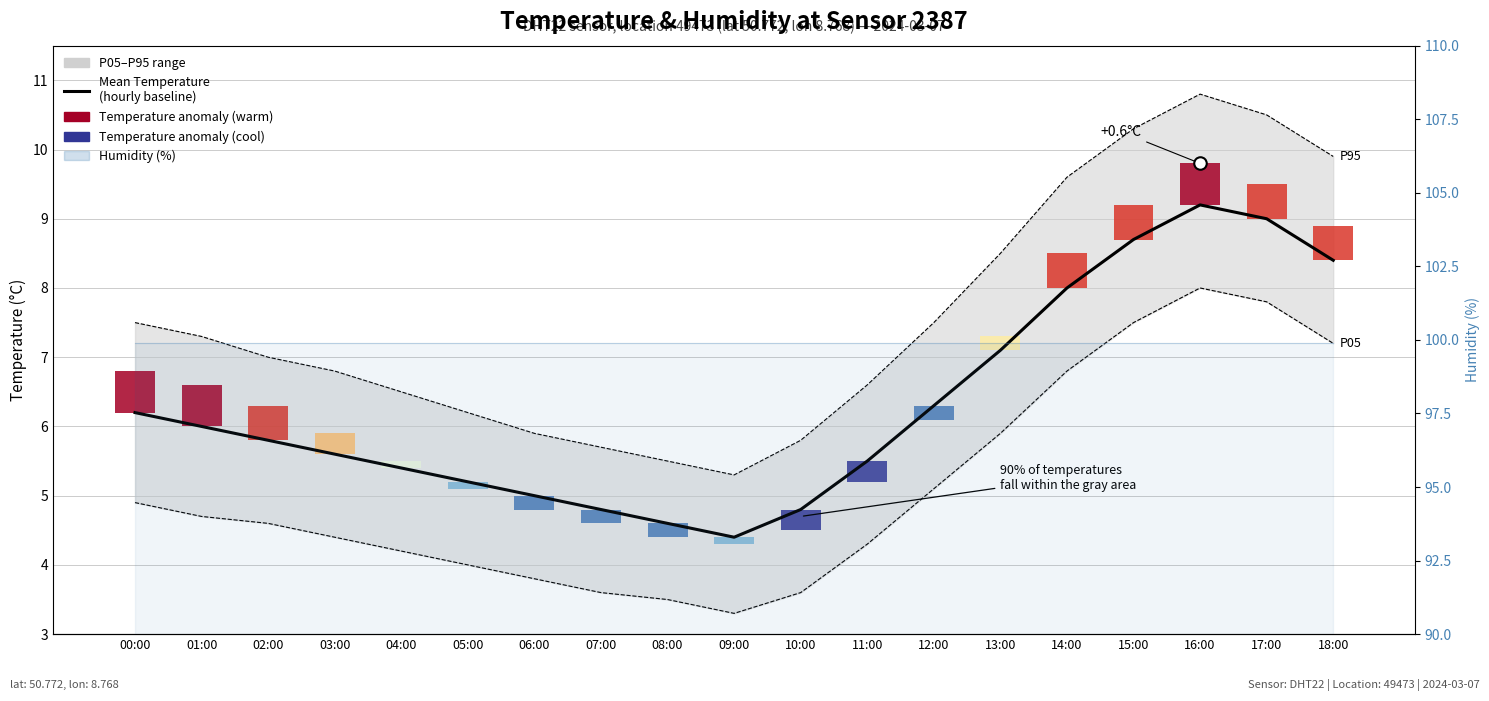

Reading right to left, extract all data points from this chart.

8.4	9.0	9.2	8.7	8.0	7.1	6.3	5.5	4.8	4.4	4.6	4.8	5.0	5.2	5.4	5.6	5.8	6.0	6.2